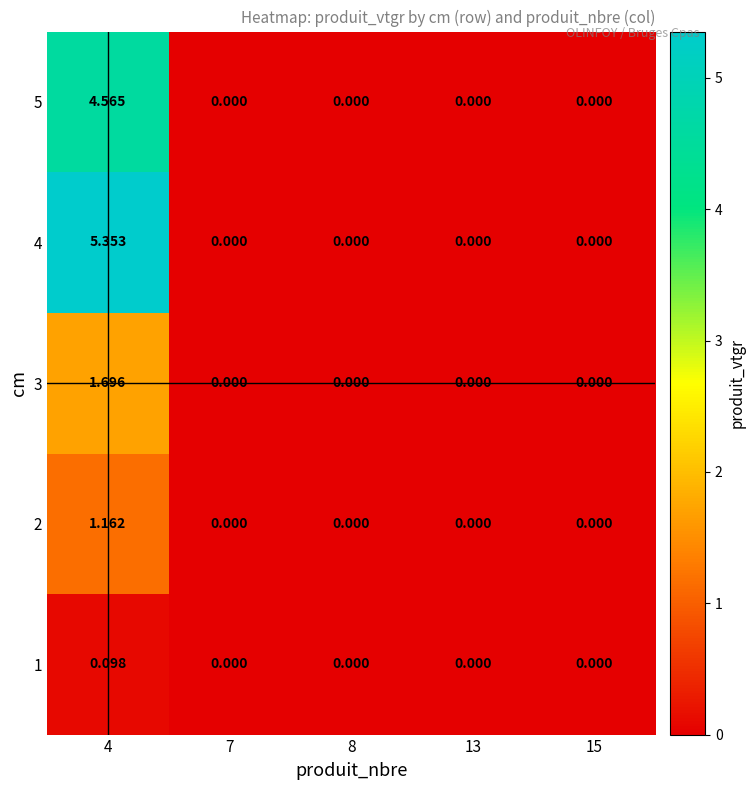

How many values in 1 are above zero?

1